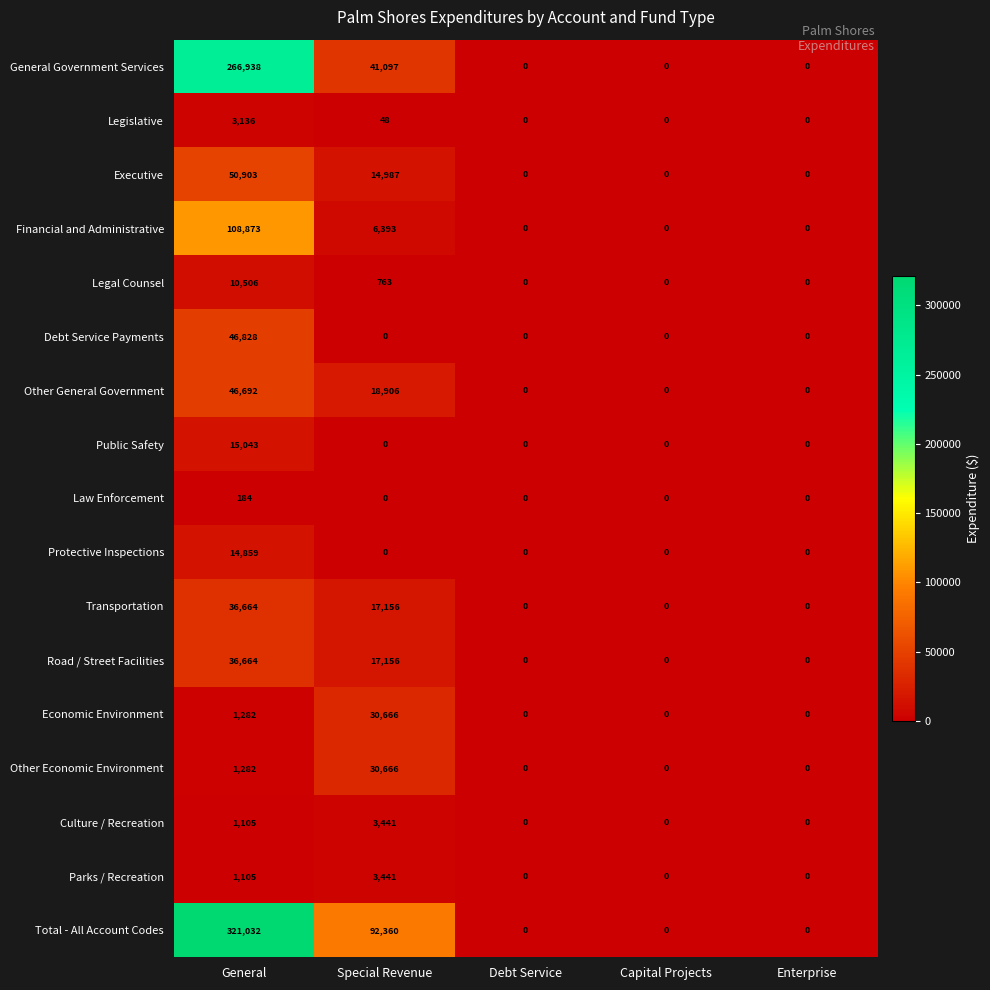

True or false: Parks / Recreation has a value of 3441 at Special Revenue.

True